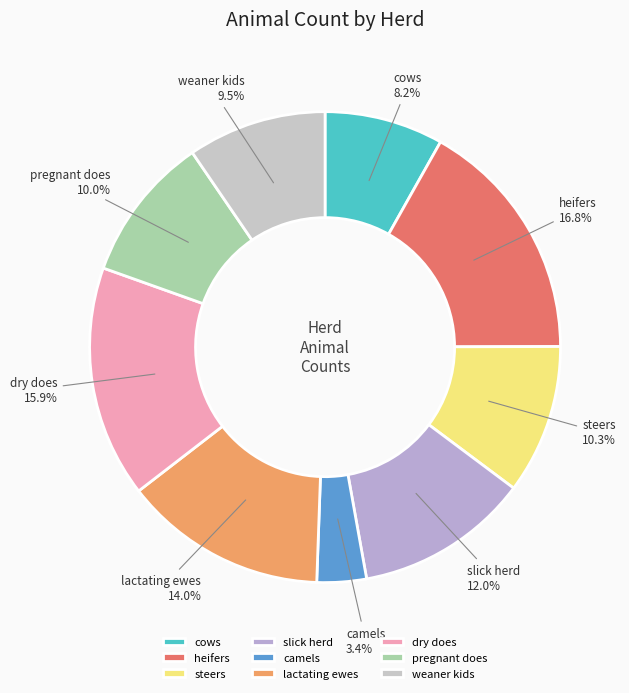

Approximately how many times larger is the value at camels compared to dry does?

0.2